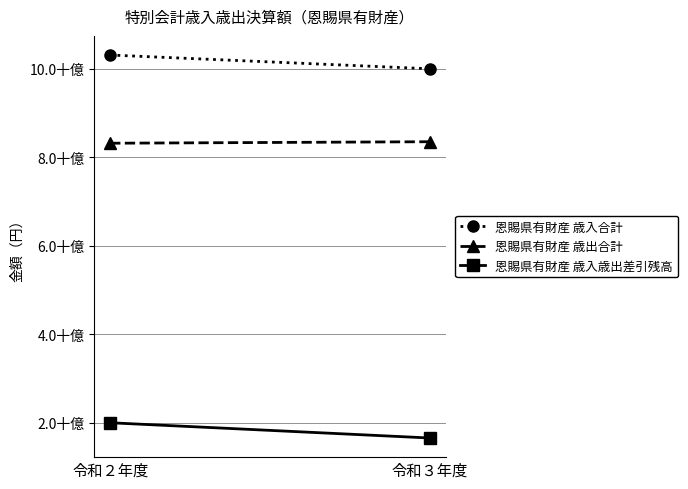

Read the 恩賜県有財産 歳入歳出差引残高 value at 令和２年度, to the nearest 100.

1994496600